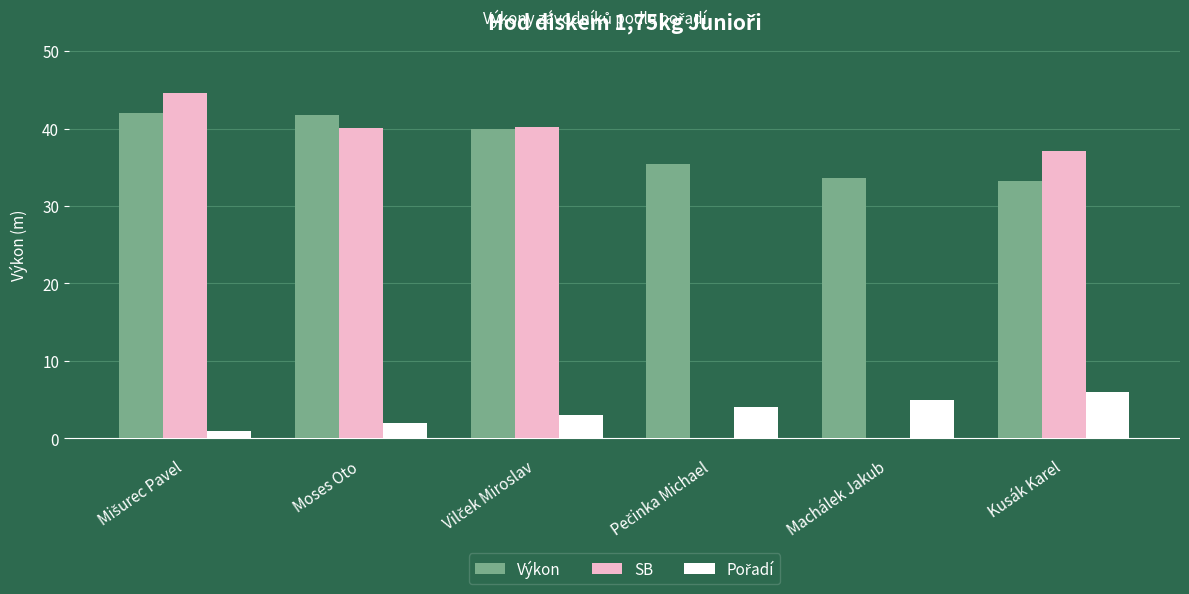

What is the sum of all Výkon values?

226.0